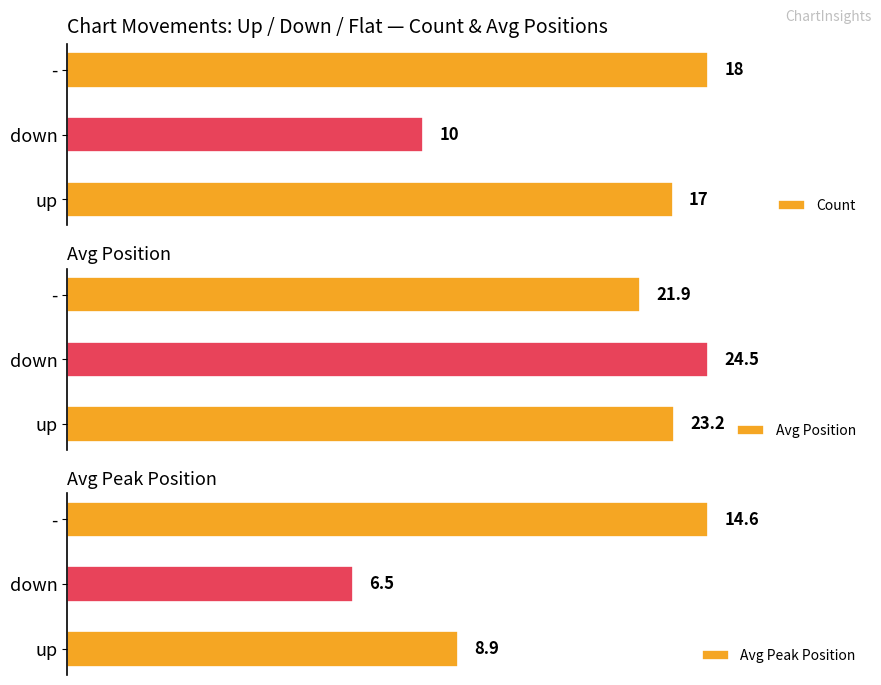

How many groups of bars are there?

3